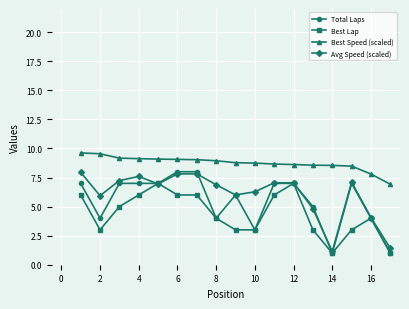

True or false: Best Speed (scaled) and Total Laps intersect in this chart.

False